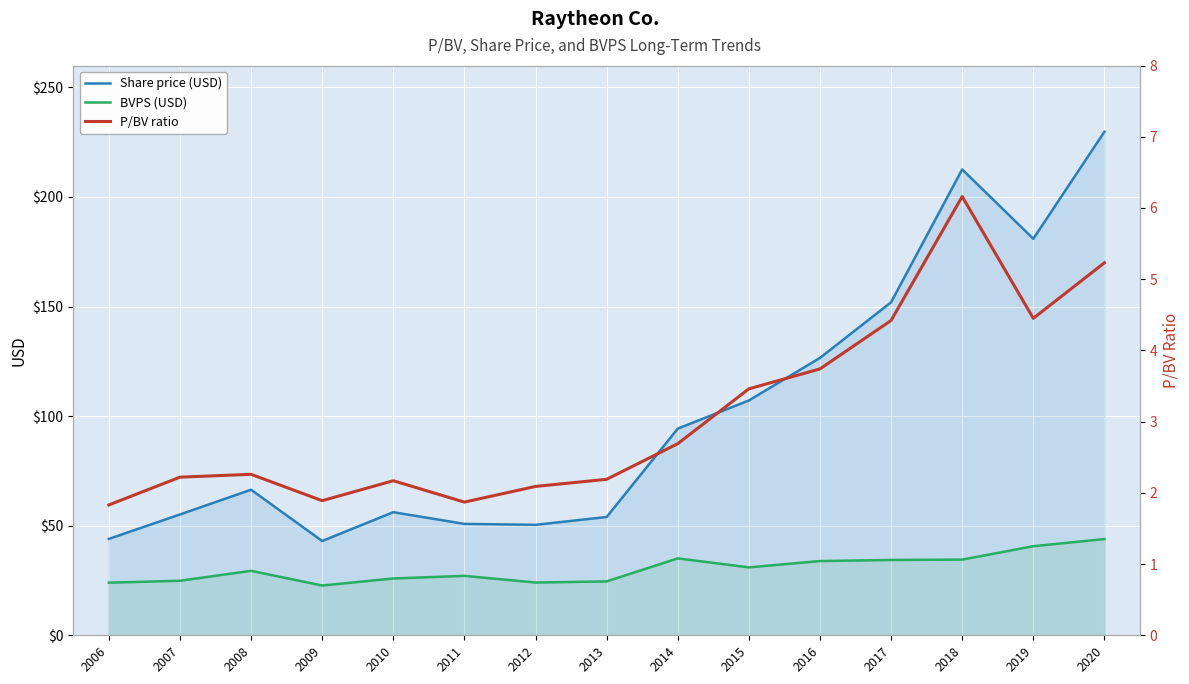

Which has a higher value, 2008 or 2007?

2008